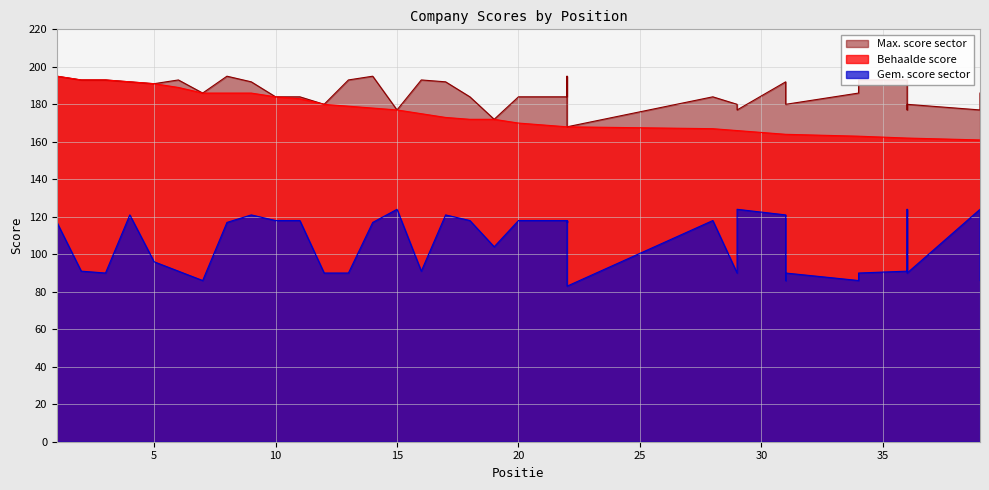

How many interior local valleys does the Max. score sector series have?

10